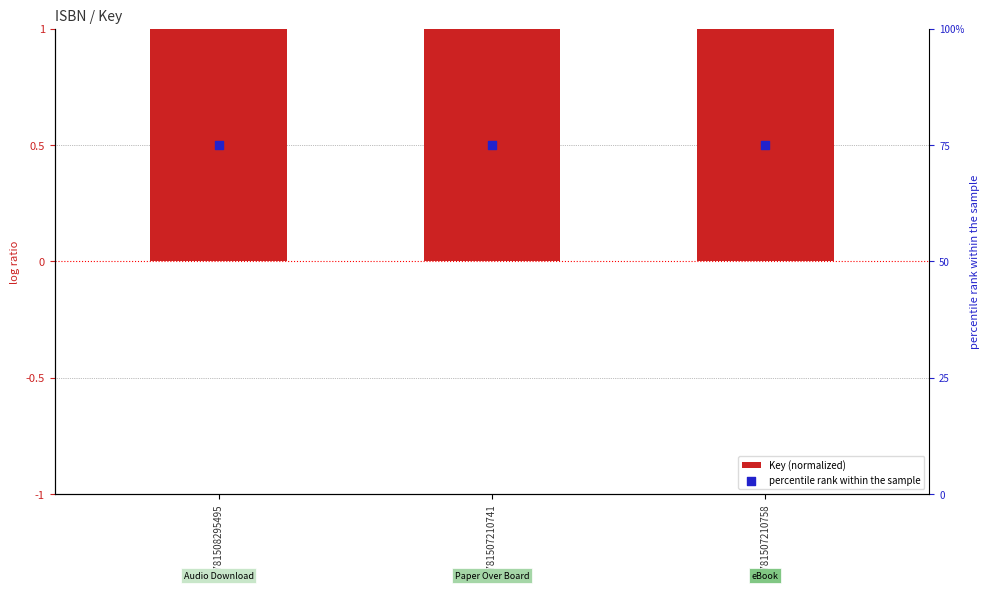

What is the total value across all series at 9781507210741?

76